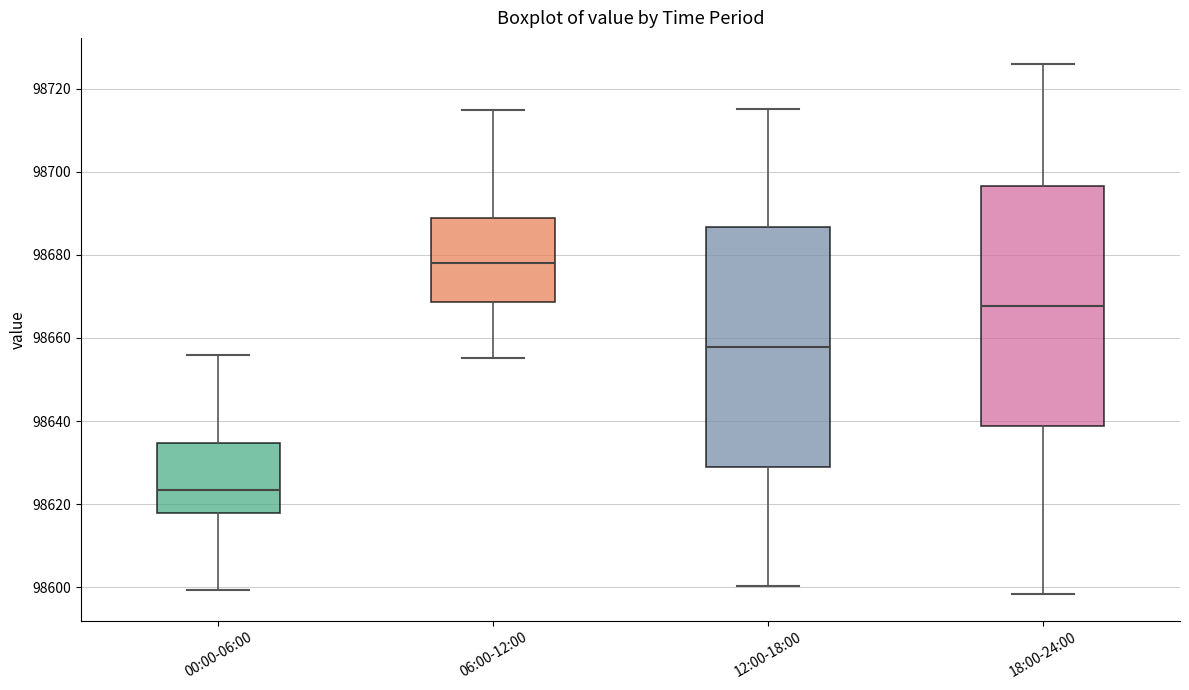

Where does the median line of the box for 00:00-06:00 sit on the y-axis? The values are not printed on the chart, so give them approximately, as read against the axis.

98624